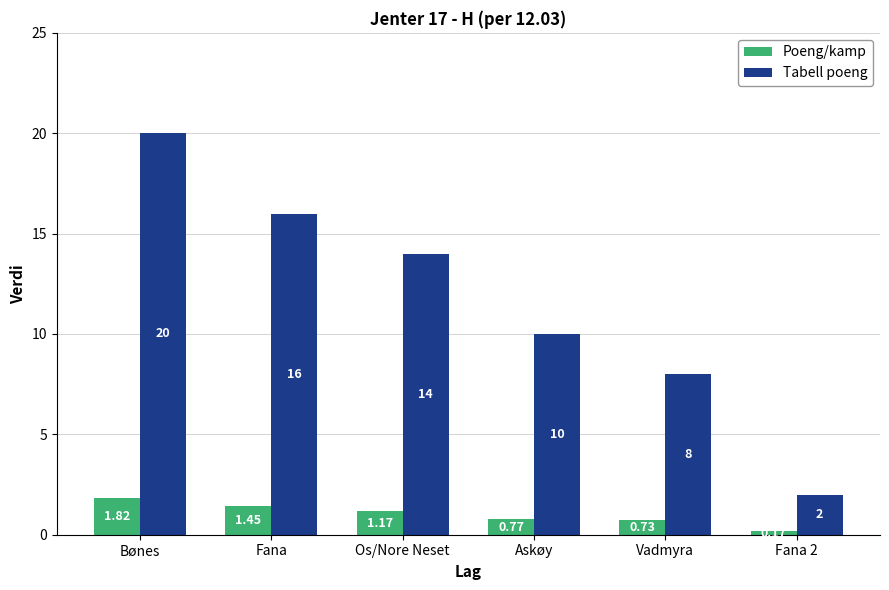

What are all the series names shown in the legend?

Poeng/kamp, Tabell poeng